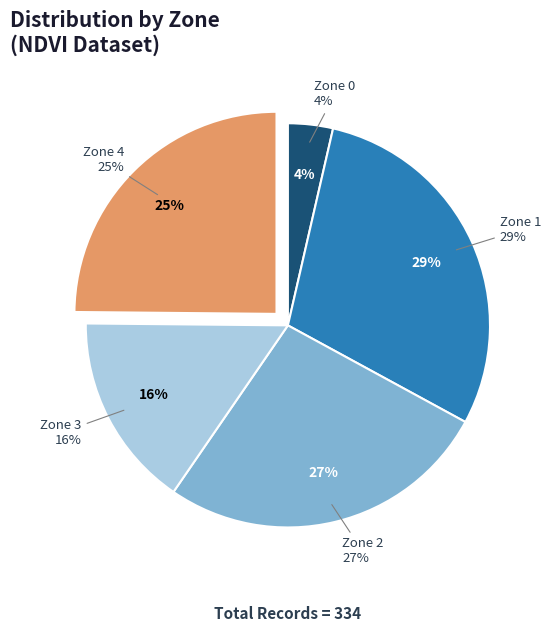

Which slice is the largest?

Zone 1